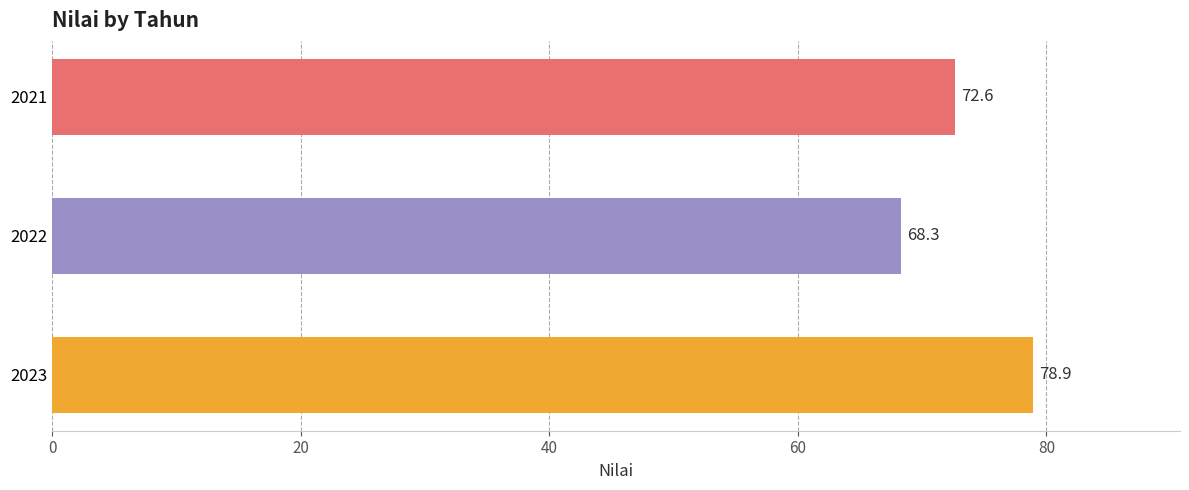

What is the change in value from 2021 to 2022?

-4.3